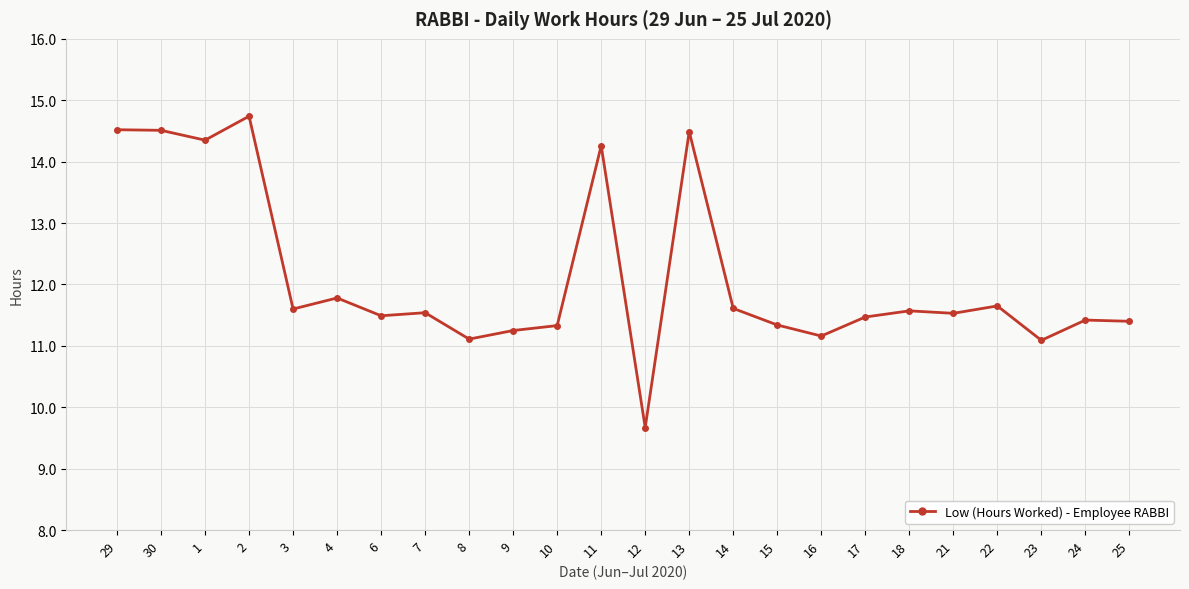

What is the value of the 7th point from the left?

11.5